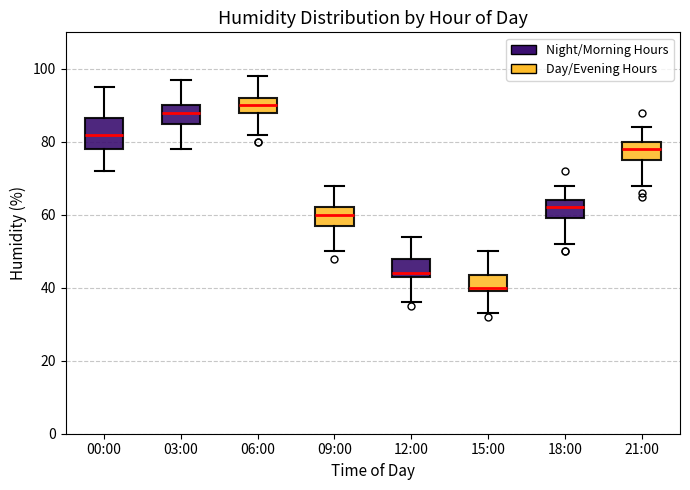

Reading left to right, transcribe this box plot: for each box, give where its median line is, the range the box spans, and where its two whiskers end, as read against the y-axis. The values are not printed on the chart, so give them approximately, as read against the axis.

00:00: median 82, box 78 to 86, whiskers 72 to 96
03:00: median 88, box 86 to 90, whiskers 78 to 98
06:00: median 90, box 88 to 92, whiskers 82 to 98
09:00: median 60, box 58 to 62, whiskers 50 to 68
12:00: median 44 (just above the box's lower edge), box 44 to 48, whiskers 36 to 54
15:00: median 40 (just above the box's lower edge), box 40 to 44, whiskers 34 to 50
18:00: median 62, box 60 to 64, whiskers 52 to 68
21:00: median 78, box 76 to 80, whiskers 68 to 84